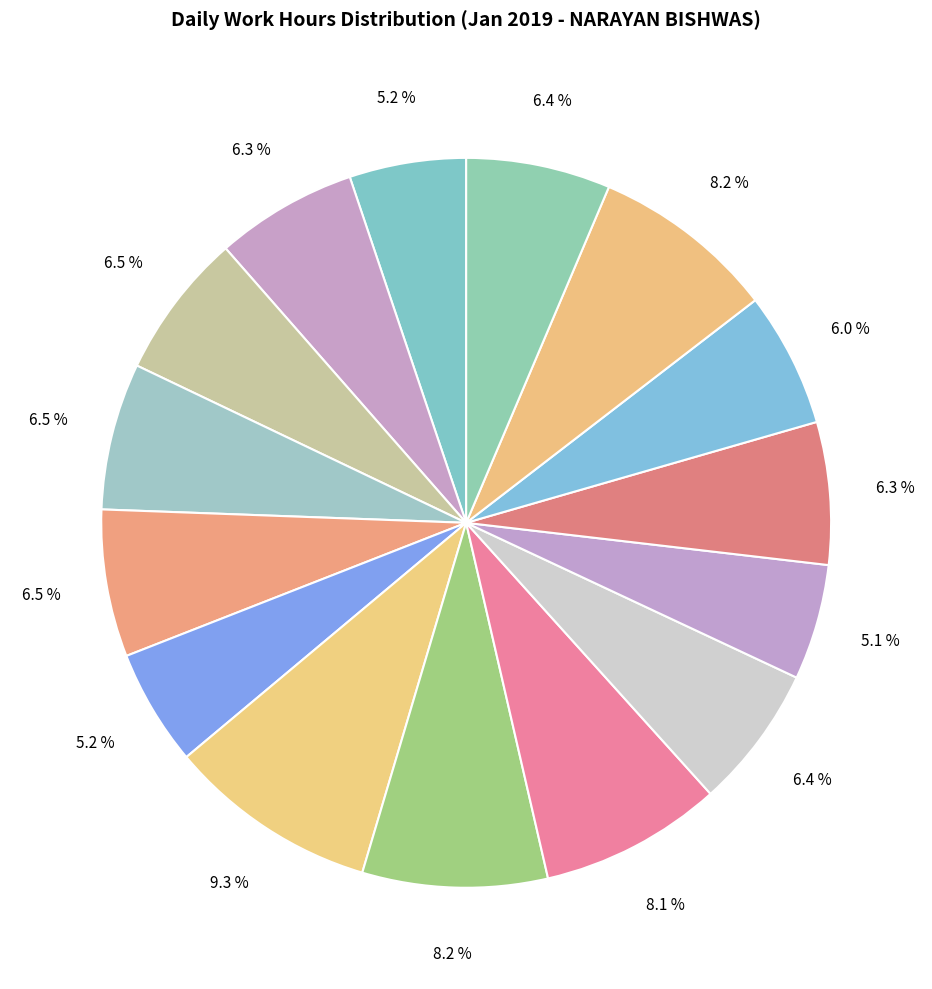

How many segments does this pie chart have?

15